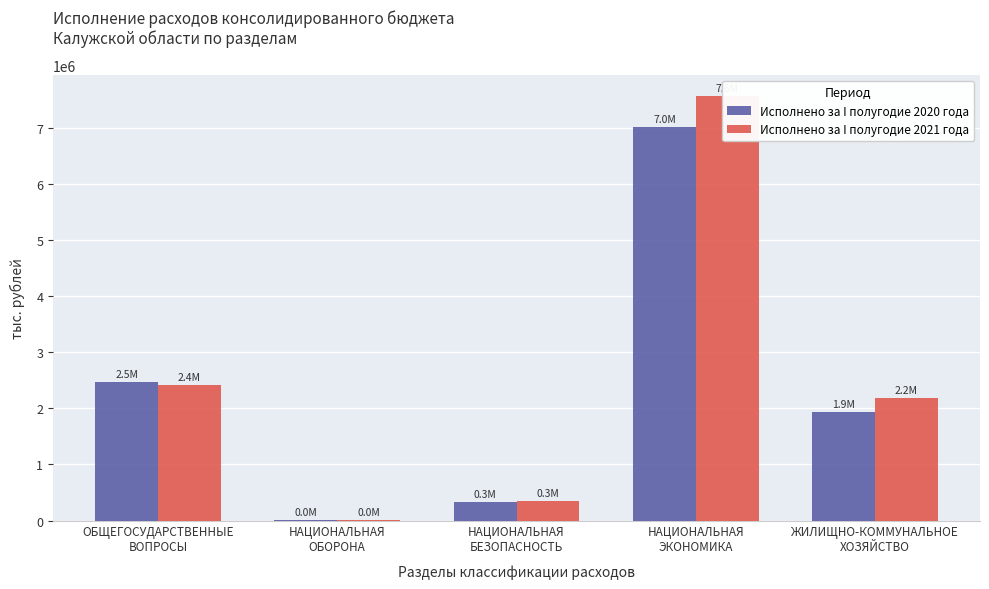

What is the label of the 3rd bar from the right?

НАЦИОНАЛЬНАЯ
БЕЗОПАСНОСТЬ